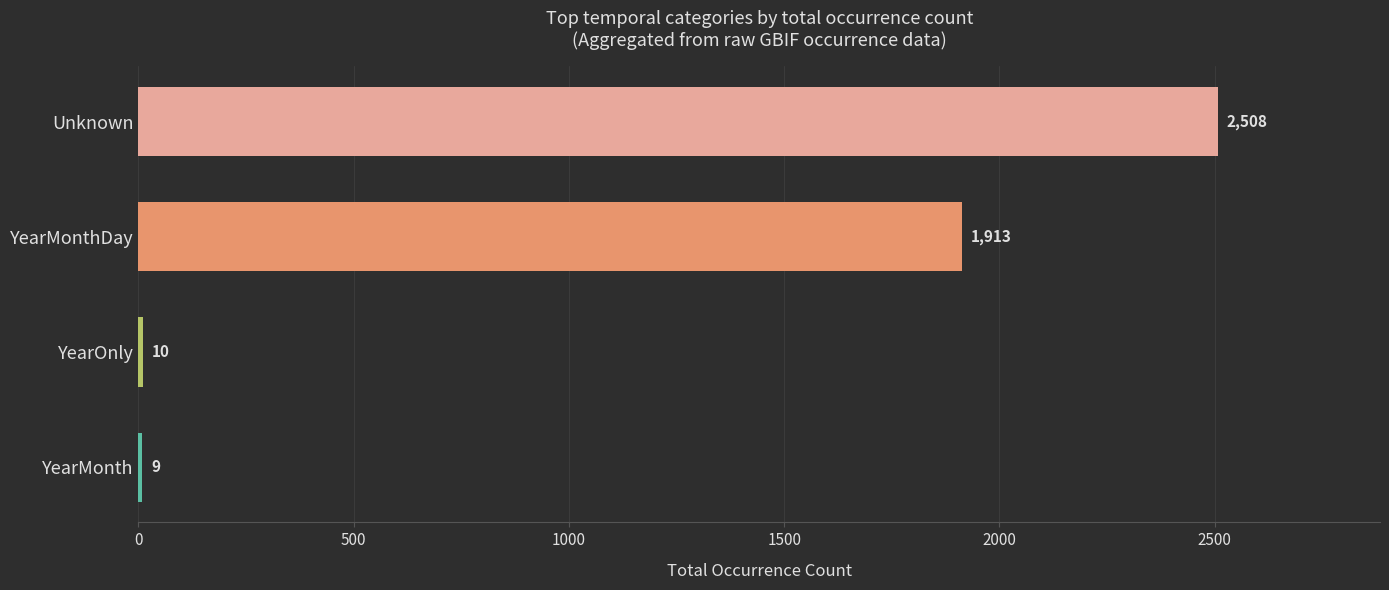

List the labels in order of value, smallest first.

YearMonth, YearOnly, YearMonthDay, Unknown